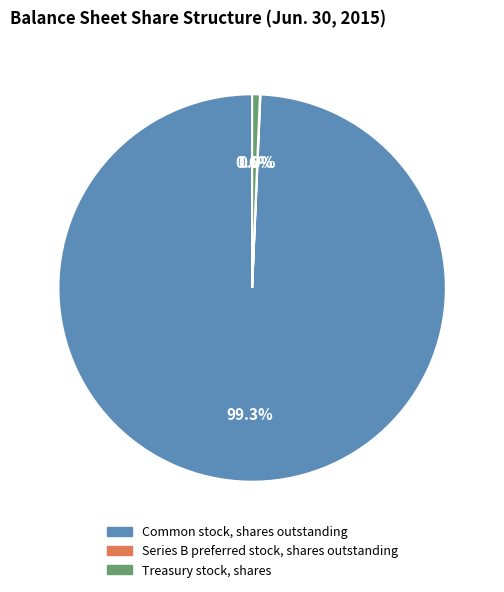

Is there any slice that represents more than half of the pie?

Yes